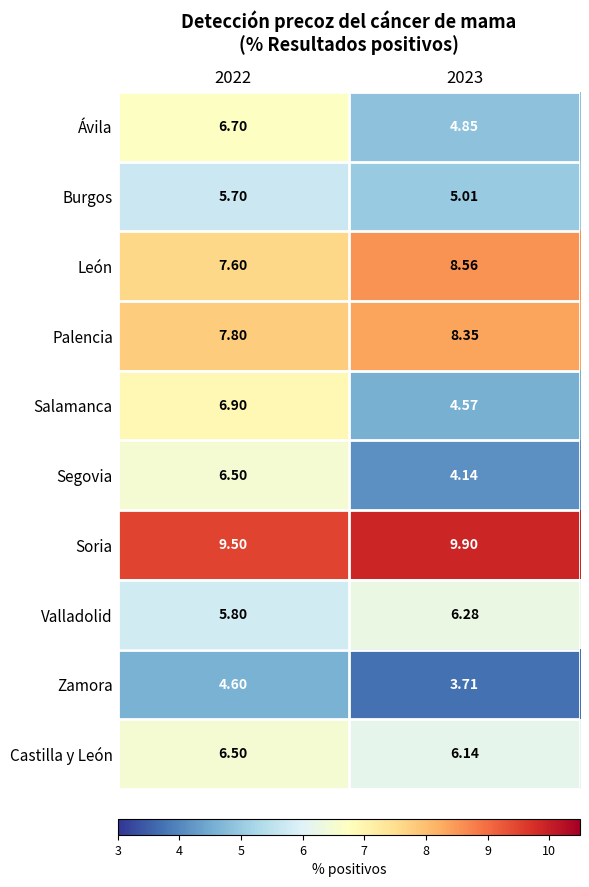

Rank the series at 2023 from lowest to highest value.

Zamora, Segovia, Salamanca, Ávila, Burgos, Castilla y León, Valladolid, Palencia, León, Soria